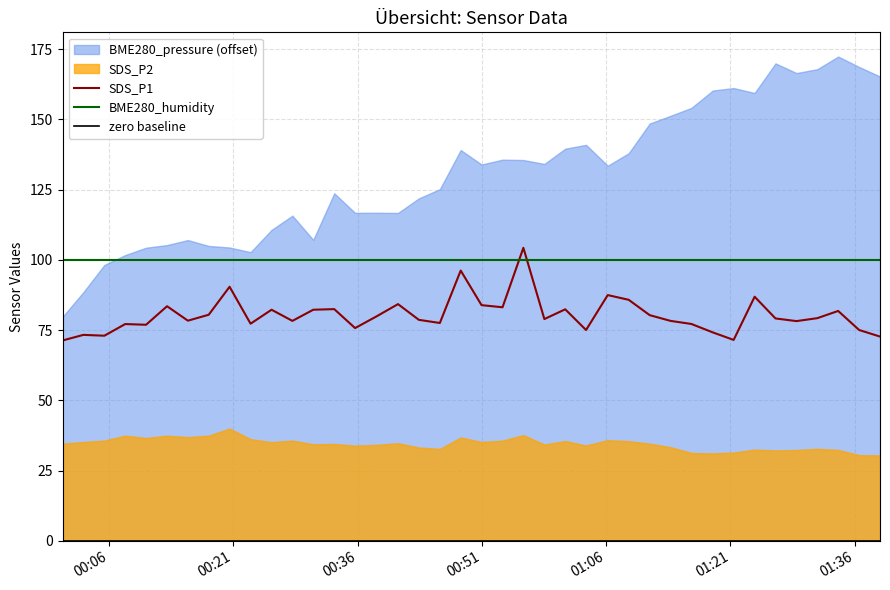

What is the maximum value for BME280_humidity?

100.0